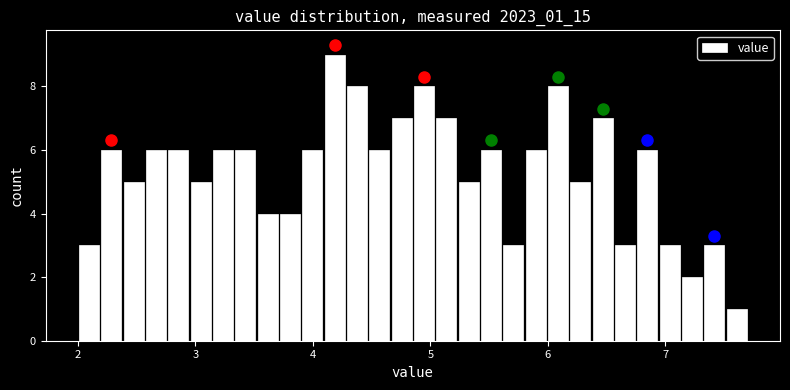

Read against the x-axis, roughly where is the centre of the tallest bar?

4.2